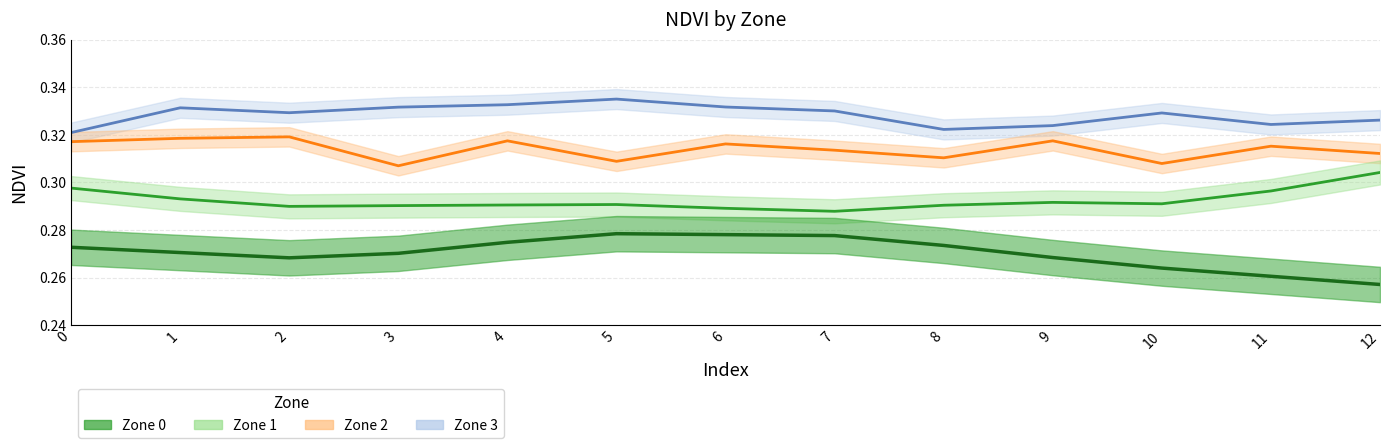

In Zone 3, how many points are higher than both neighbors (excluding endpoints)?

3